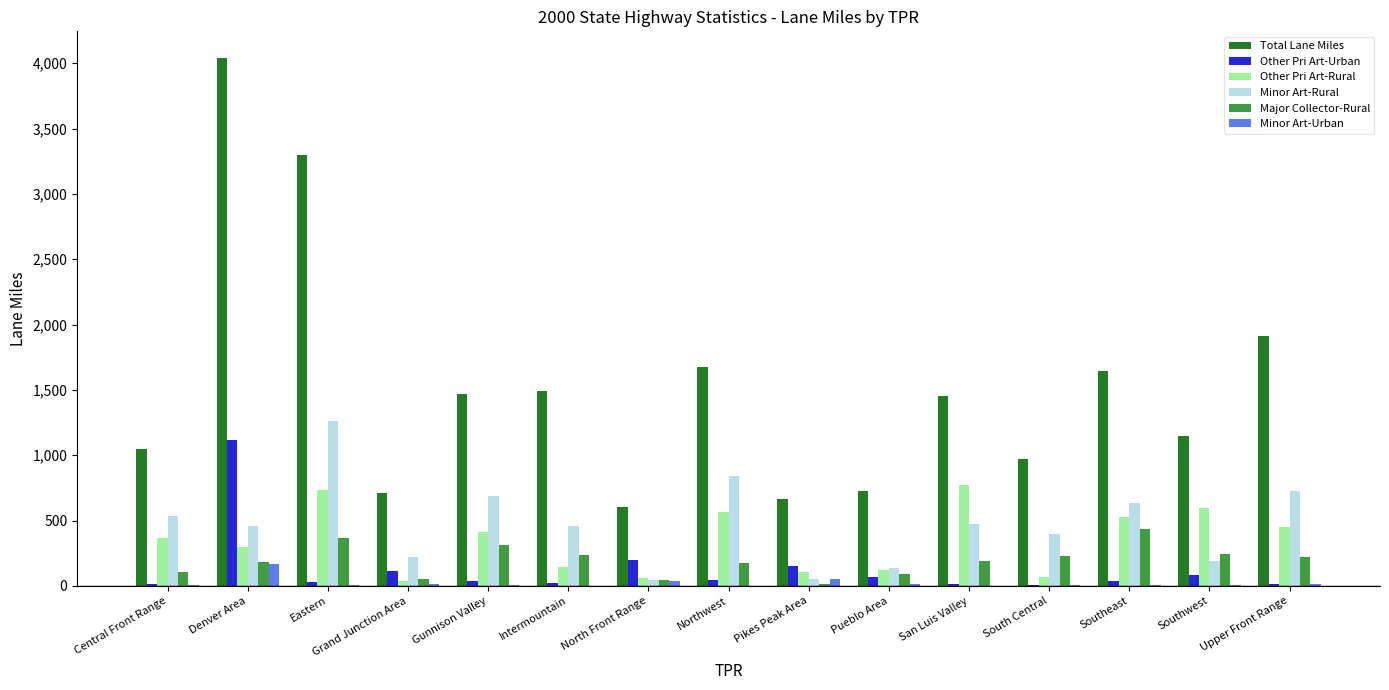

What are all the series names shown in the legend?

Total Lane Miles, Other Pri Art-Urban, Other Pri Art-Rural, Minor Art-Rural, Major Collector-Rural, Minor Art-Urban